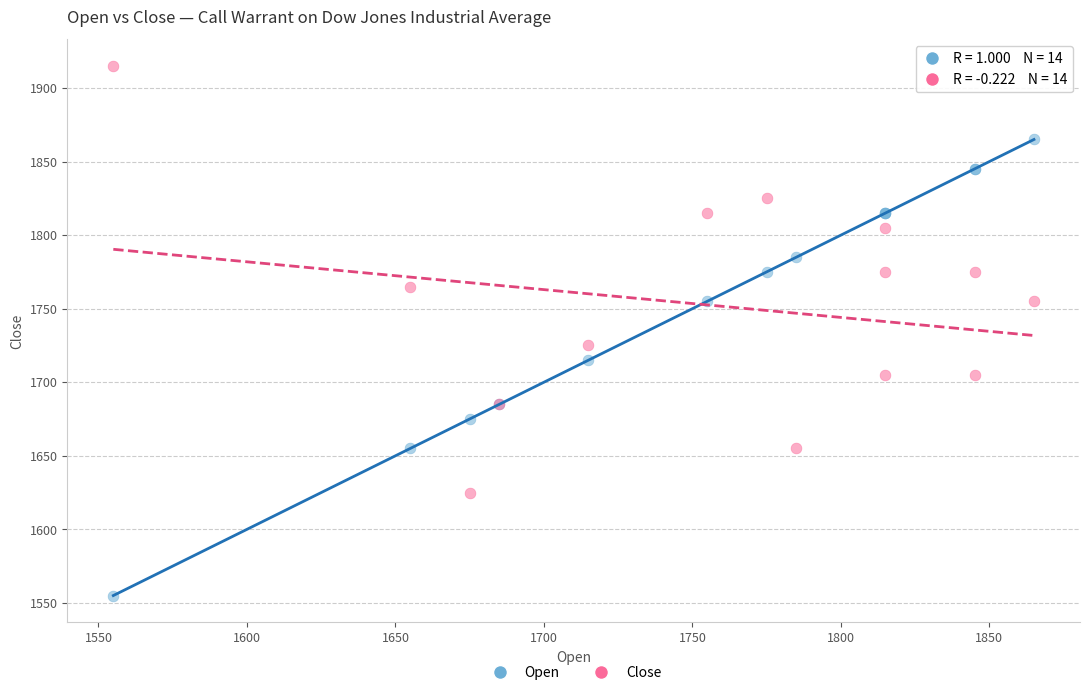

Which series has the largest Y range (max minus min)?

Open